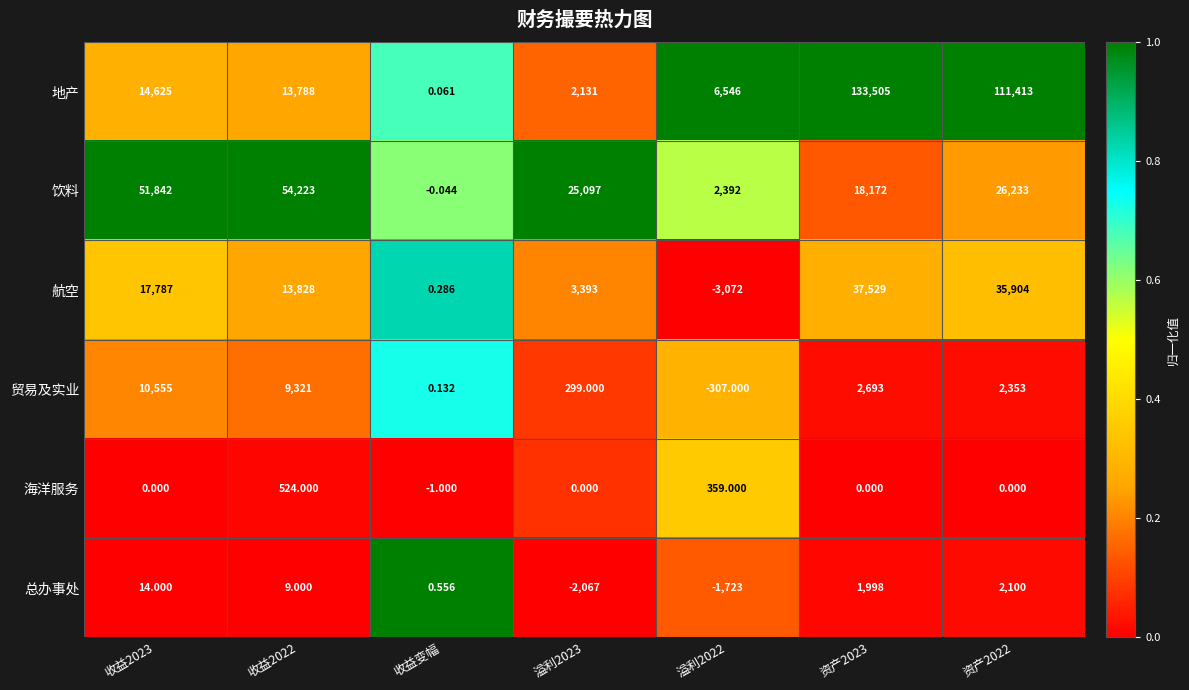

Which series has the largest range (max minus min)?

地产